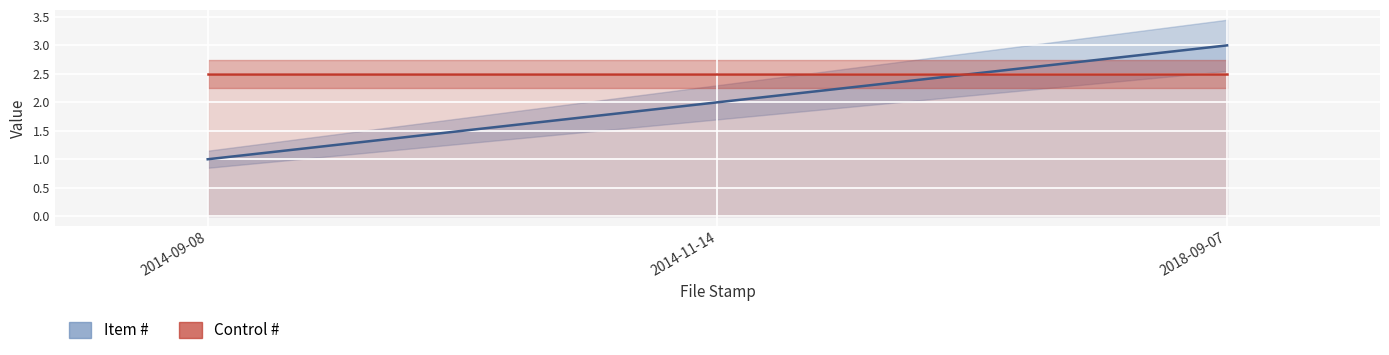

Reading left to right, transcribe all the data shown in this chart.

1	2	3